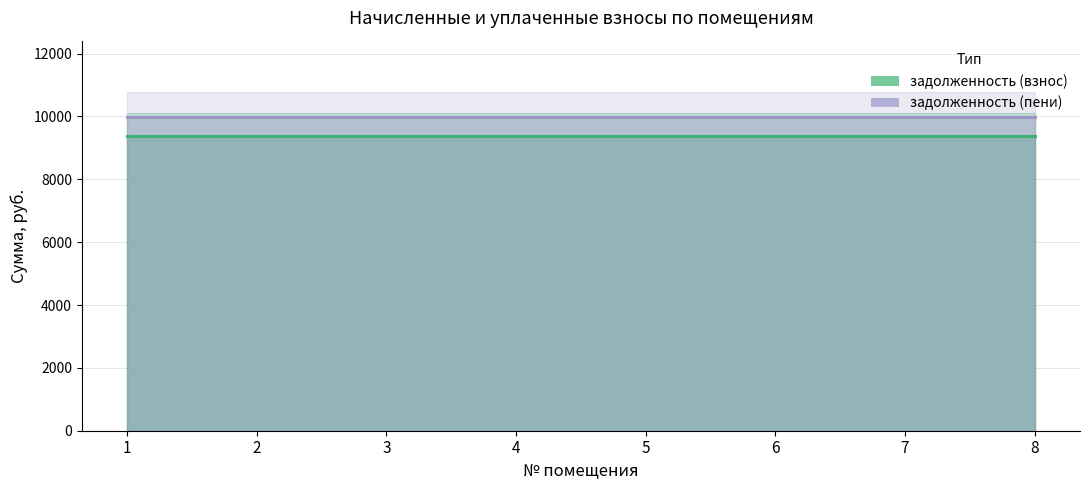

True or false: задолженность (взнос) has a value of 5867.4 at 7.

False